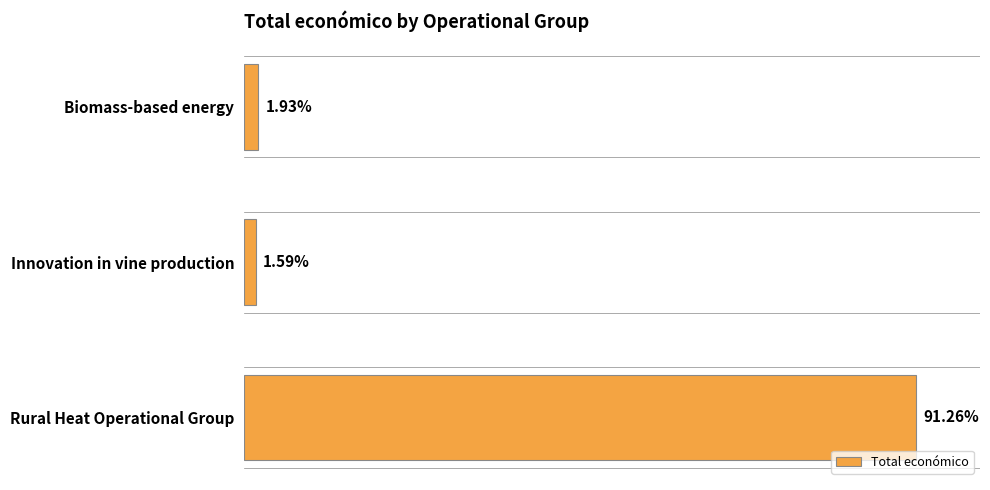

Are the bars horizontal?

Yes